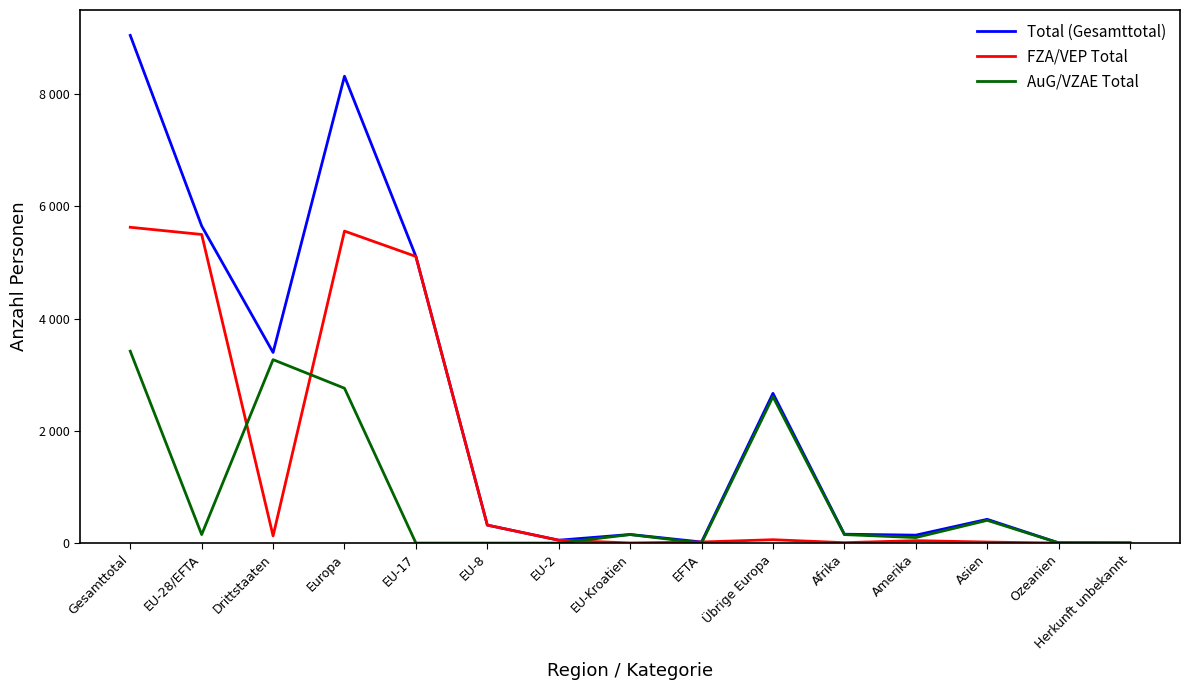

Which category has the highest value across all series?

Gesamttotal